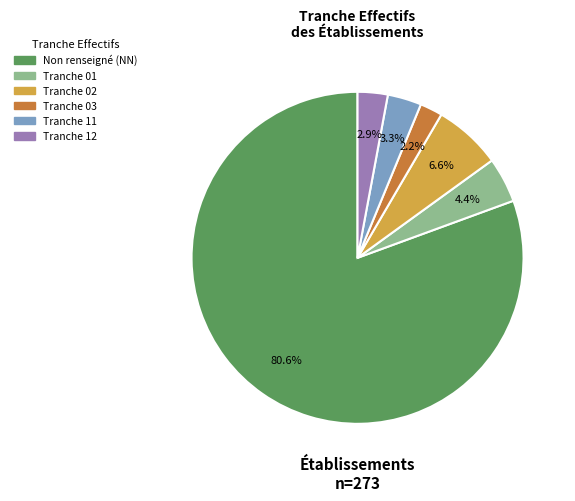

Does any single category account for the majority?

Yes